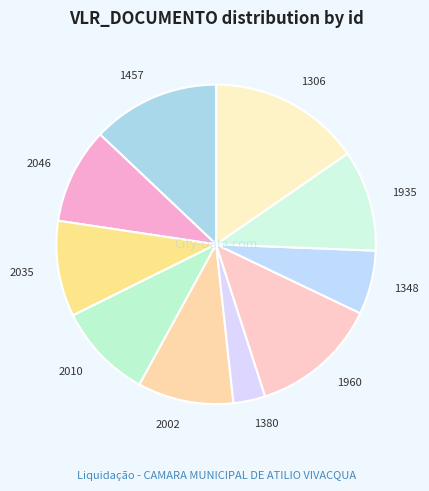

Count the number of slices in the pie.

10